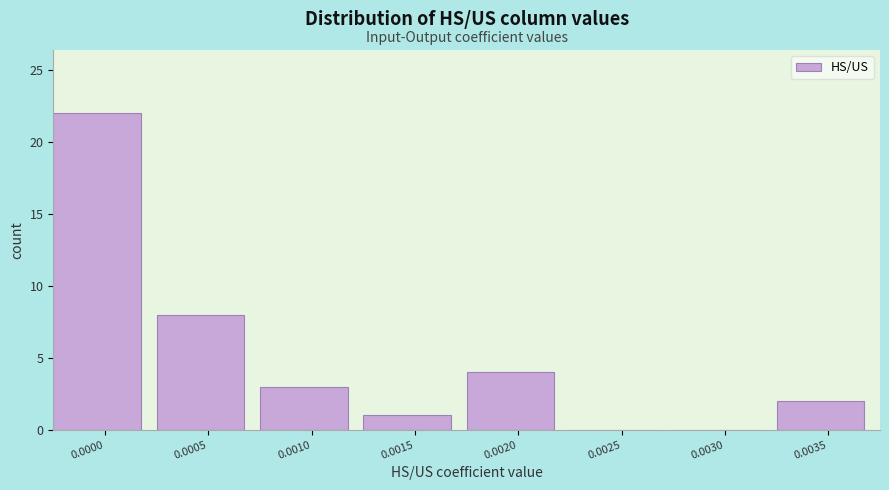

Reading right to left, extract all data points from this chart.

0.0035=2	0.0030=0	0.0025=0	0.0020=4	0.0015=1	0.0010=3	0.0005=8	0.0000=22